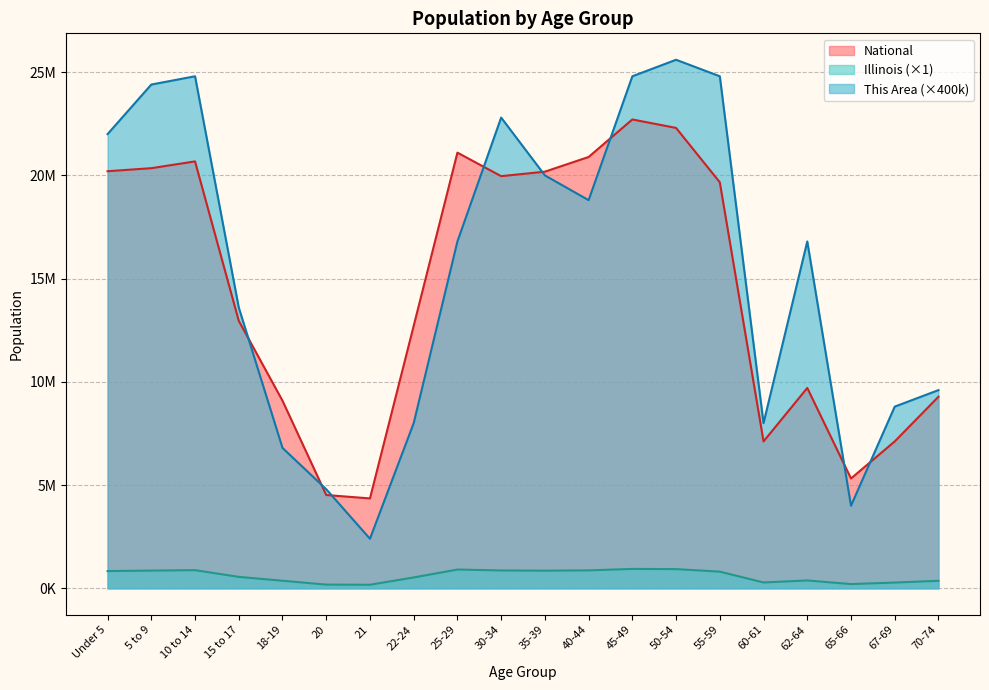

Does the chart have visible grid lines?

Yes